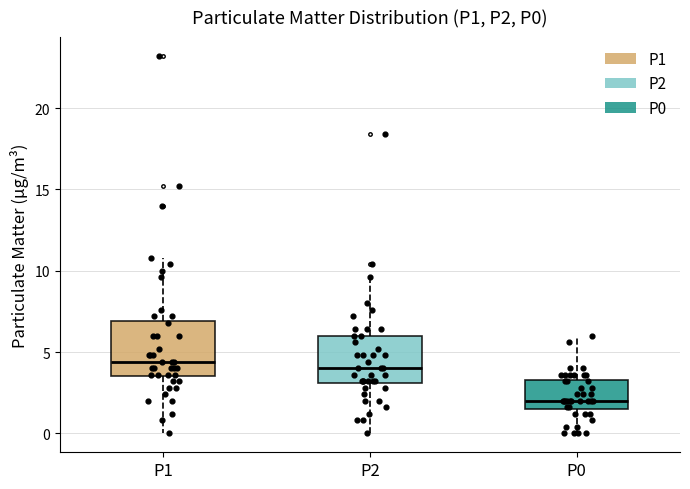

Reading left to right, read every box against the y-axis: the position of its median line, the range the box covers, and the ends of its whiskers. The values are not printed on the chart, so give them approximately, as read against the axis.

P1: median 4.5, box 3.5 to 7.0, whiskers 0.0 to 11.0
P2: median 4.0, box 3.0 to 6.0, whiskers 0.0 to 9.5
P0: median 2.0, box 1.5 to 3.5, whiskers 0.0 to 6.0